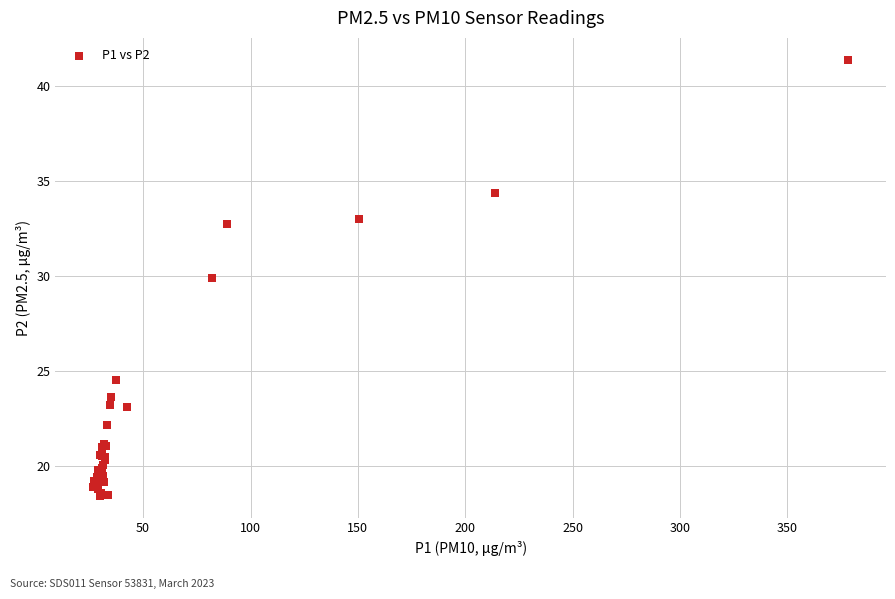

What Y value in the scatter plot is closest to 29?

29.9